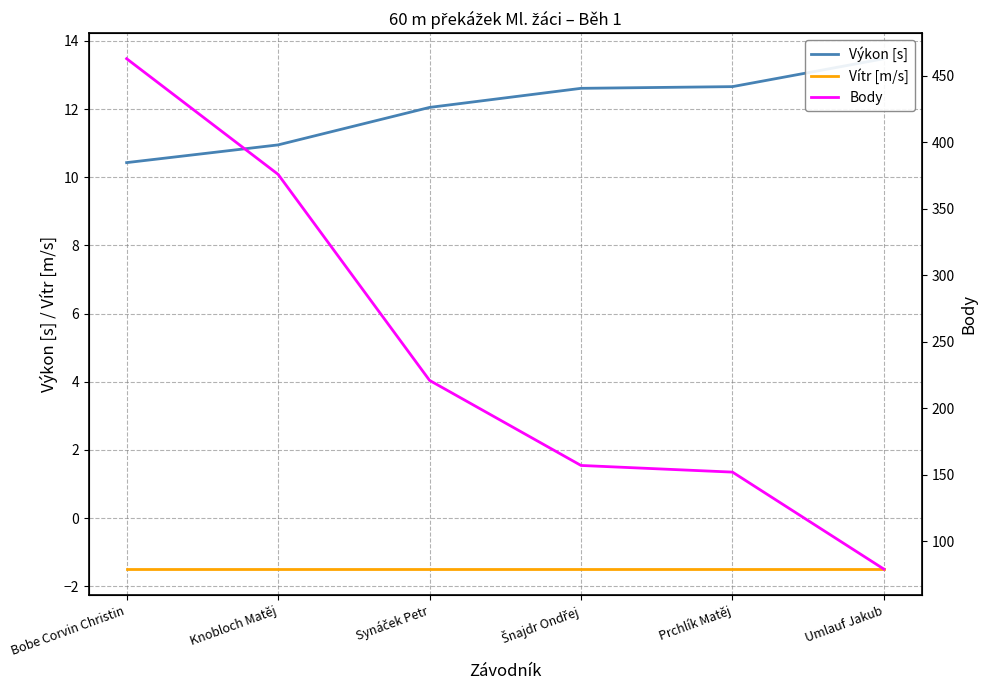

True or false: Body and Výkon [s] intersect in this chart.

False